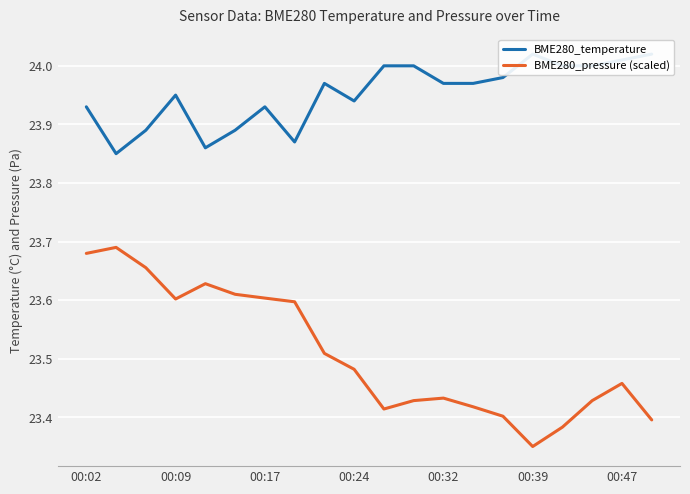

True or false: BME280_pressure (scaled) has more than 2 points higher than both neighbors.

True